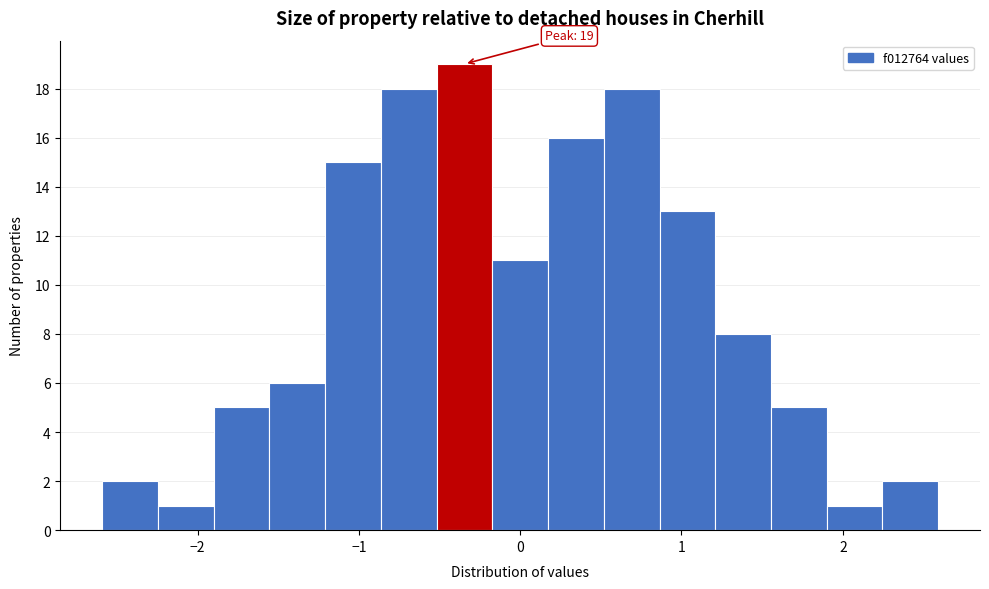

Around what value on the x-axis is the tallest bar? Give the approximate position of its centre, as read against the axis.

-0.3